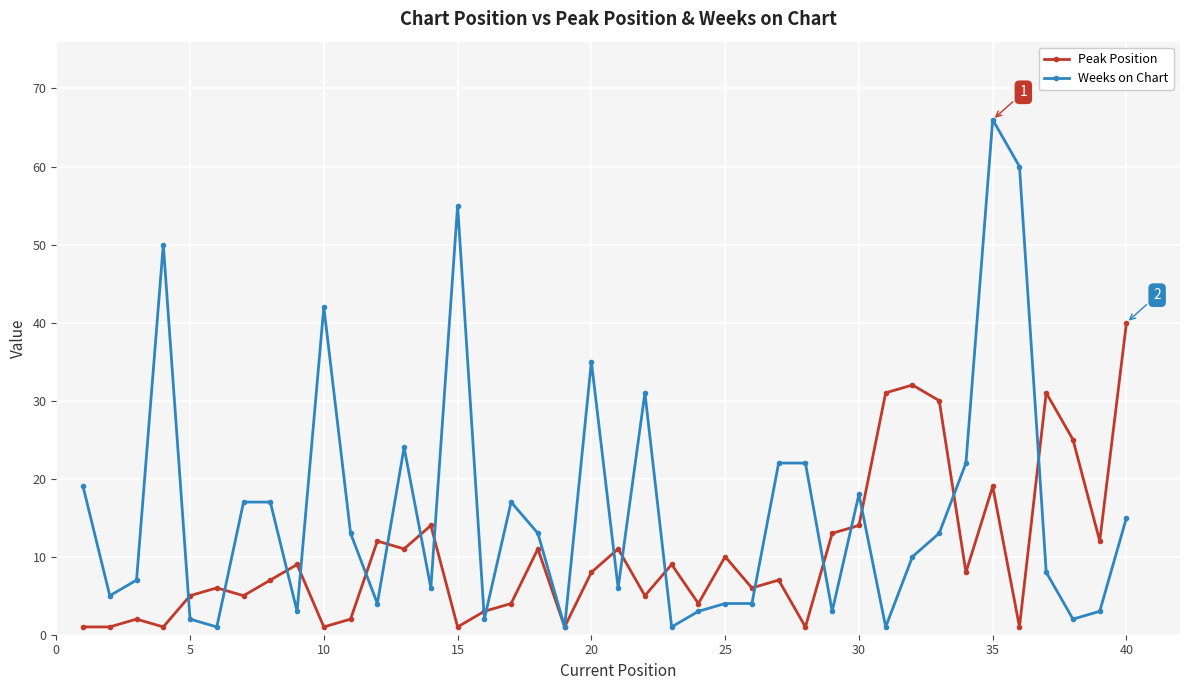

What is the greatest value displayed?

66